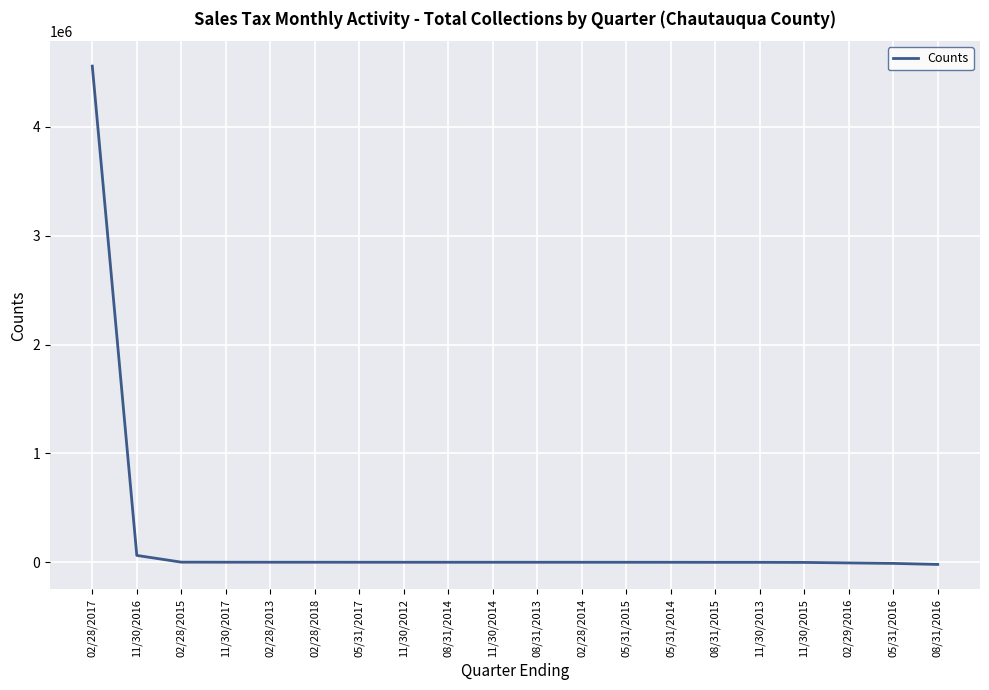

What is the greatest value displayed?

4557417.7